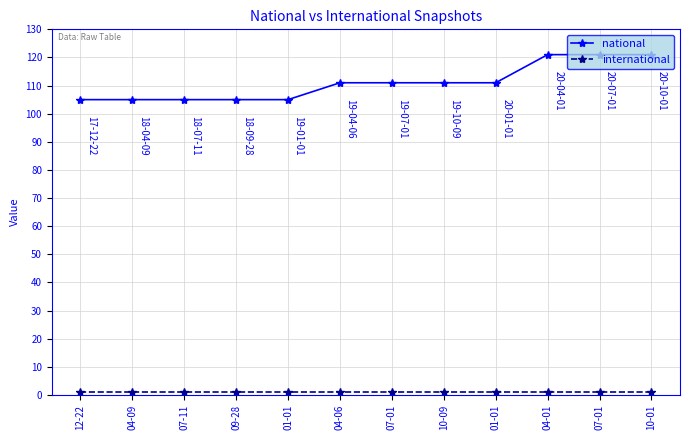

What is the sum of the international values at 09-28 and 04-09?

2